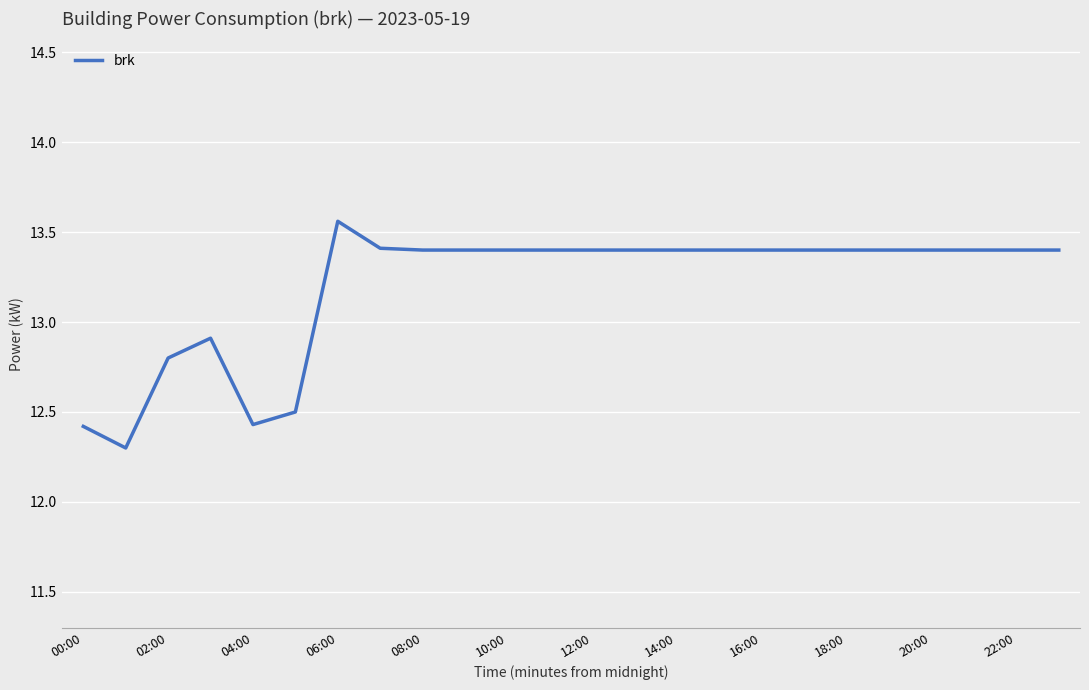

What is the smallest value displayed?

12.3